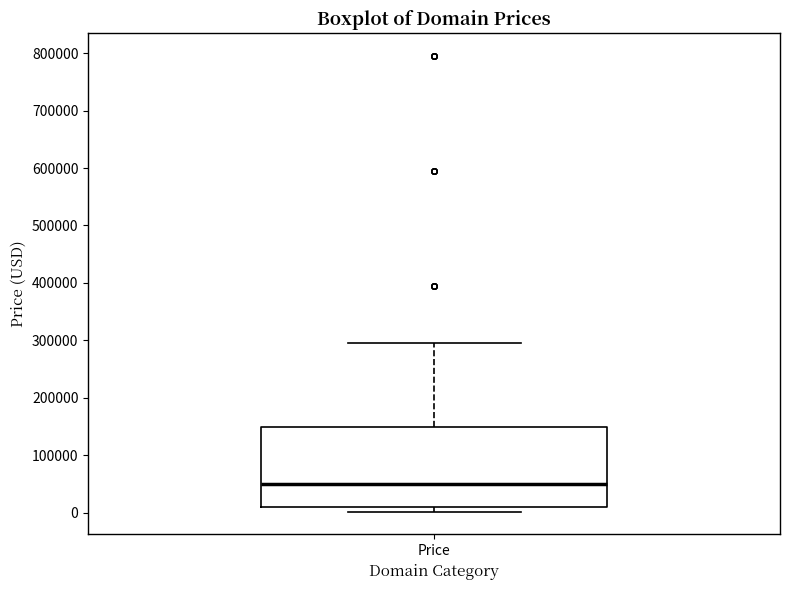

Read this box plot against the y-axis: the position of the median line, the range covered by the box, and the ends of both whiskers. The values are not printed on the chart, so give them approximately, as read against the axis.

median 50000, box 10000 to 150000, whiskers 0 to 290000